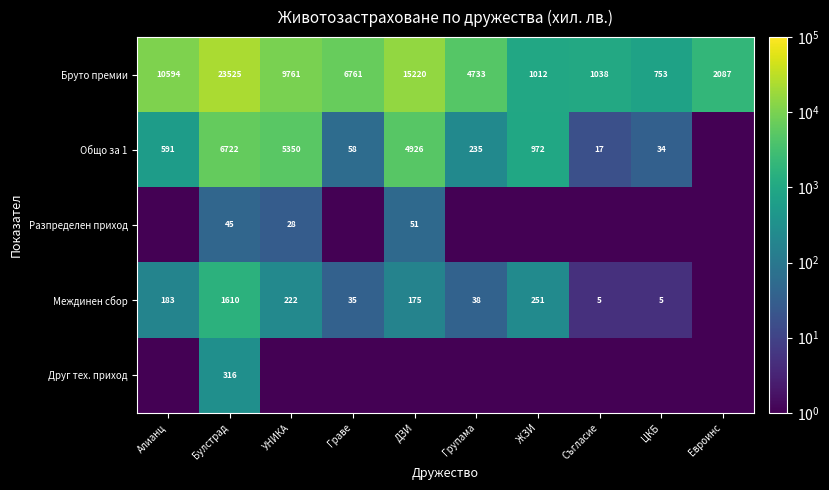

Is the value of Общо за 1 at Алианц greater than the value of Бруто премии at Евроинс?

No